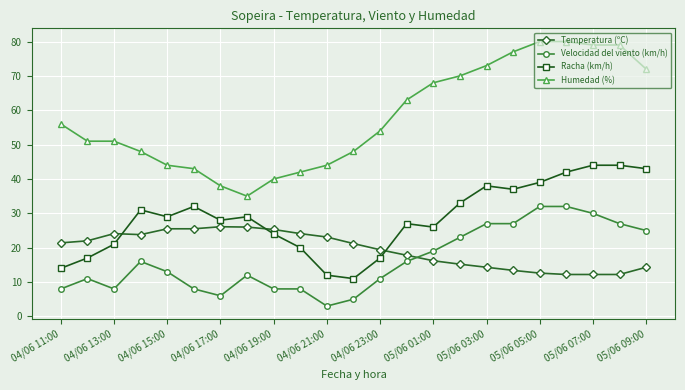

True or false: Humedad (%) and Racha (km/h) intersect in this chart.

False